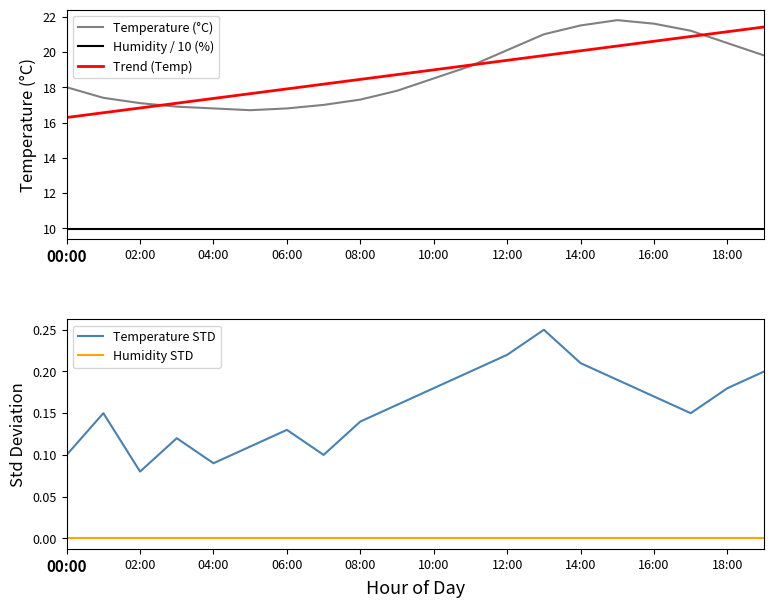

Does the chart have visible grid lines?

No